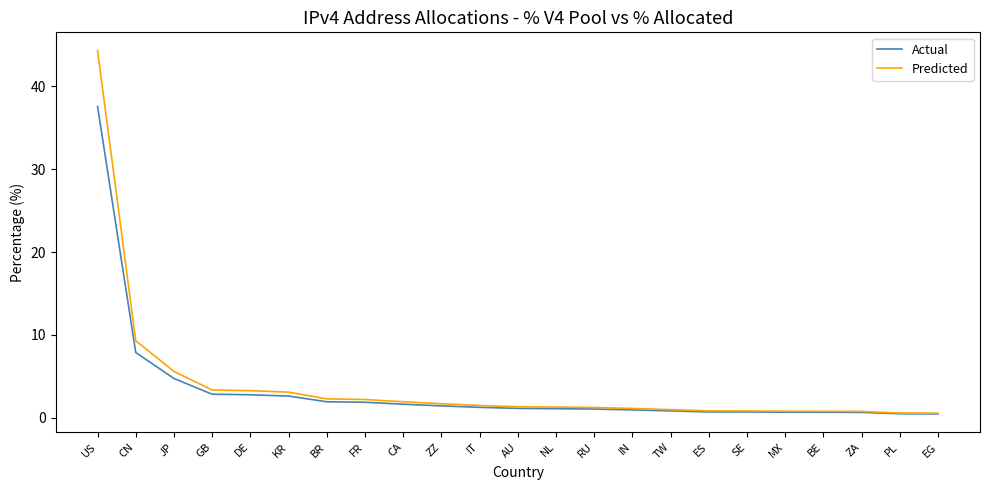

The Actual series shows 2.8 at GB. True or false?

True